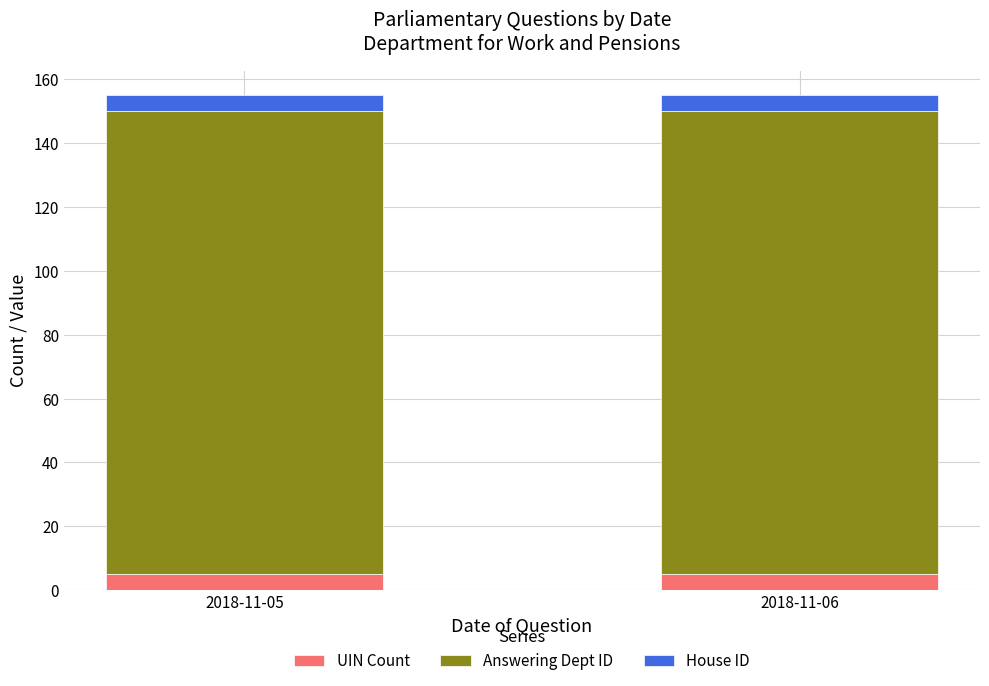

What is the total value across all series at 2018-11-05?

155